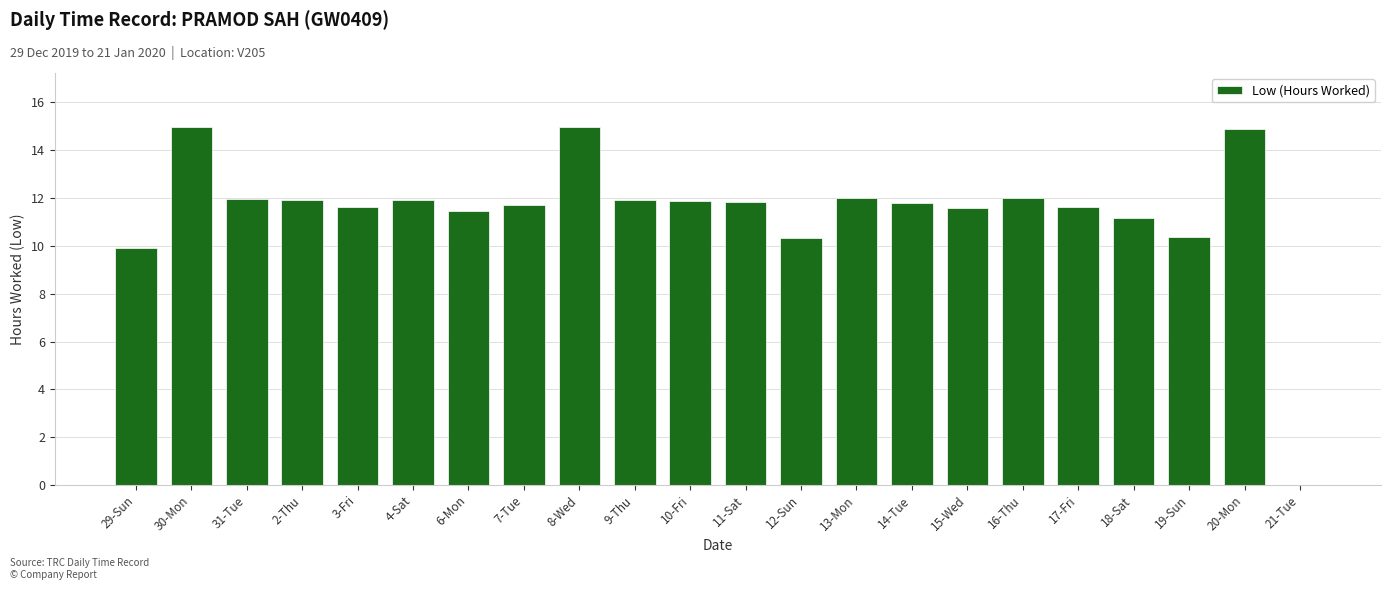

What is the change in value from 11-Sat to 12-Sun?

-1.5